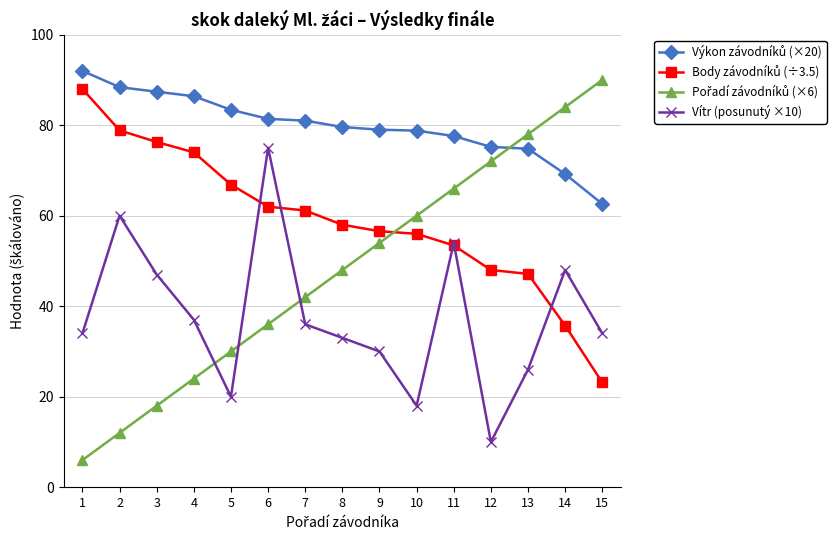

Does the chart have visible grid lines?

Yes